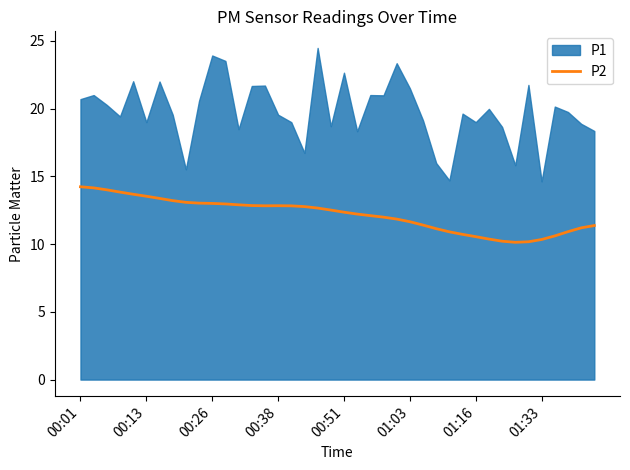

Is it true that the value at 37 is 10.9?

True